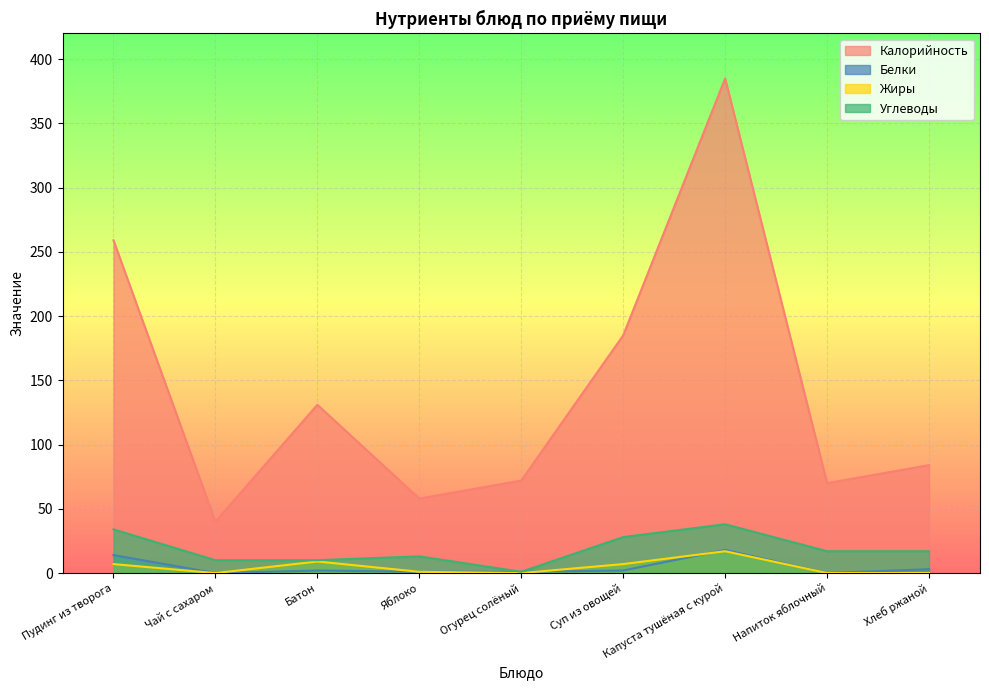

True or false: Калорийность and Белки intersect in this chart.

False